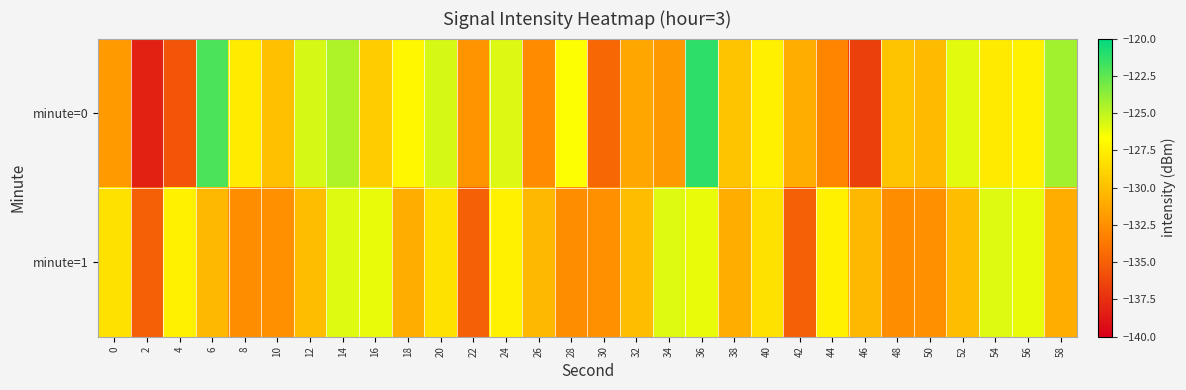

Which has a higher value, 40 or 0?

40